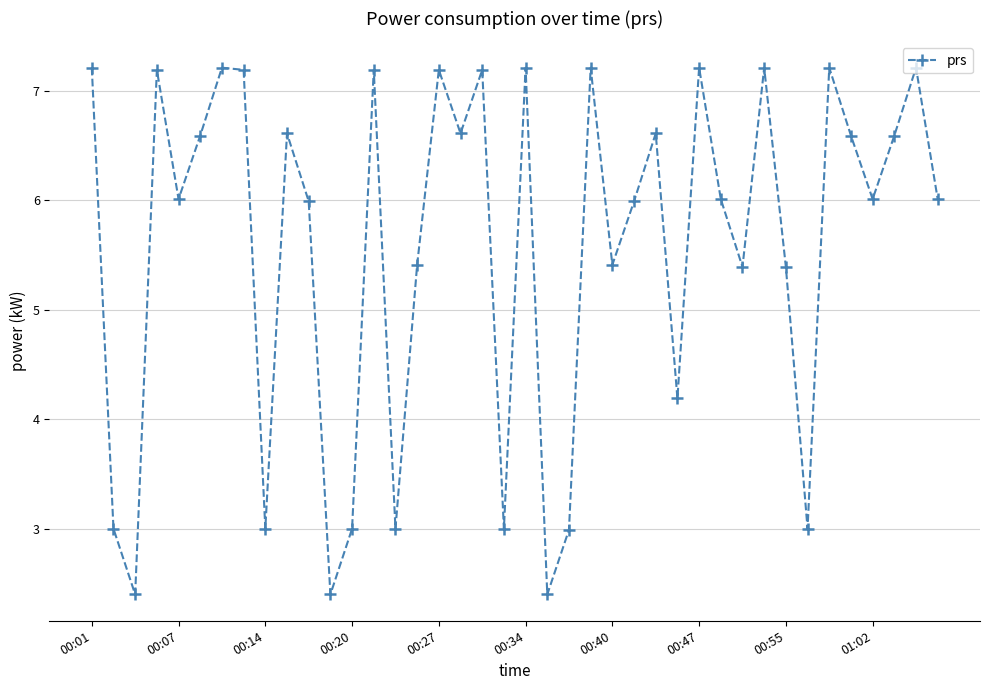

How many points are higher than both their immediate neighbors (excluding endpoints)?

13